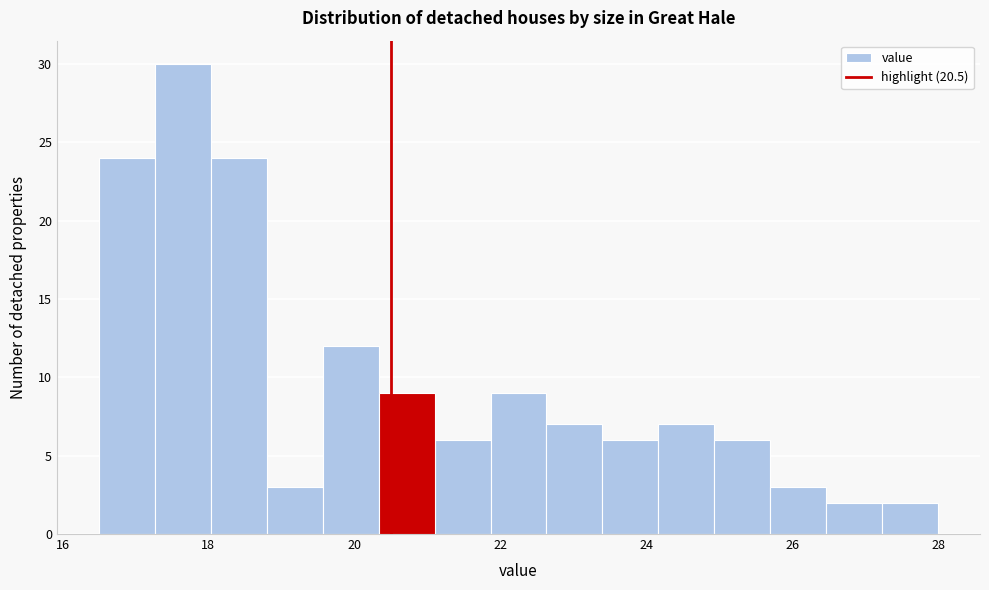

Read against the x-axis, roughly where is the centre of the tallest bar?

17.6